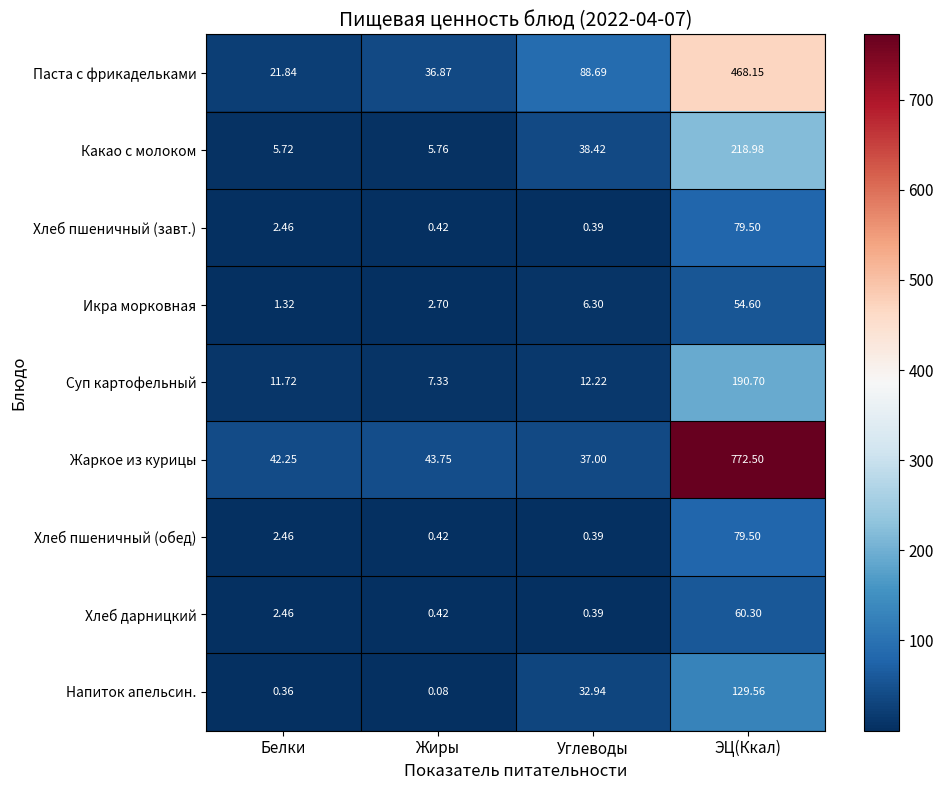

At which category is the sum across all series the highest?

ЭЦ(Ккал)